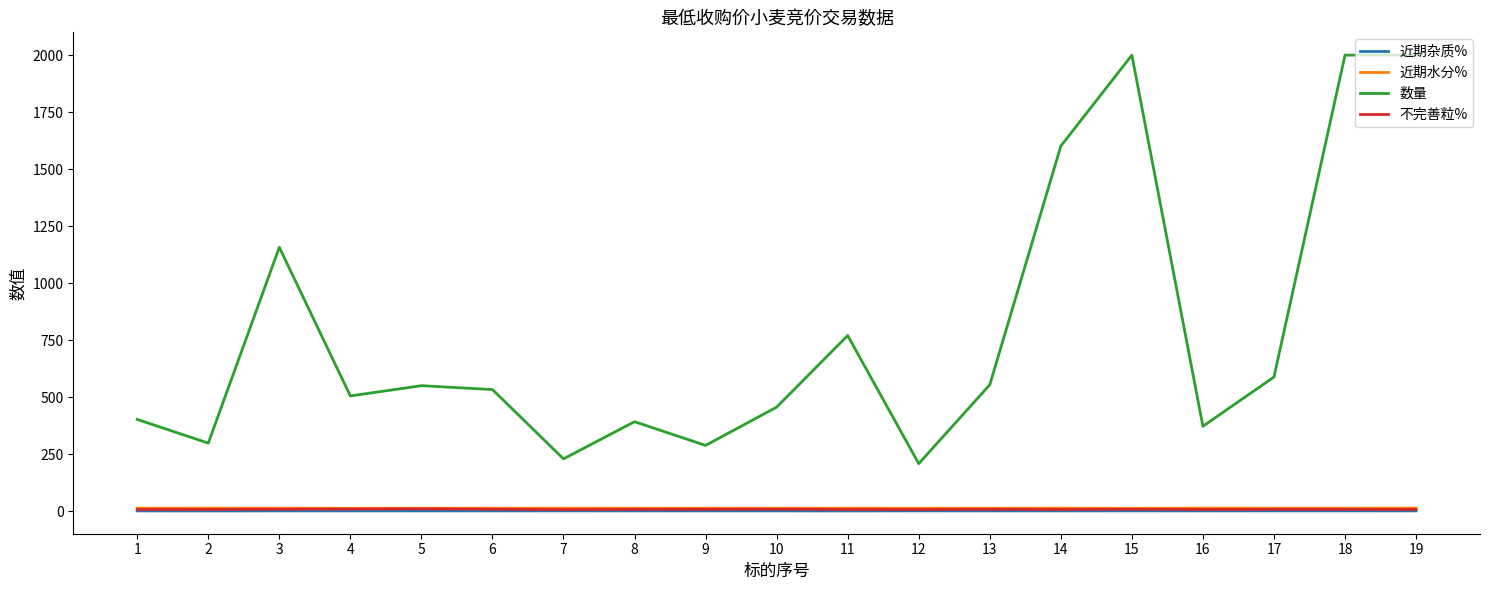

True or false: 近期水分% and 数量 intersect in this chart.

False